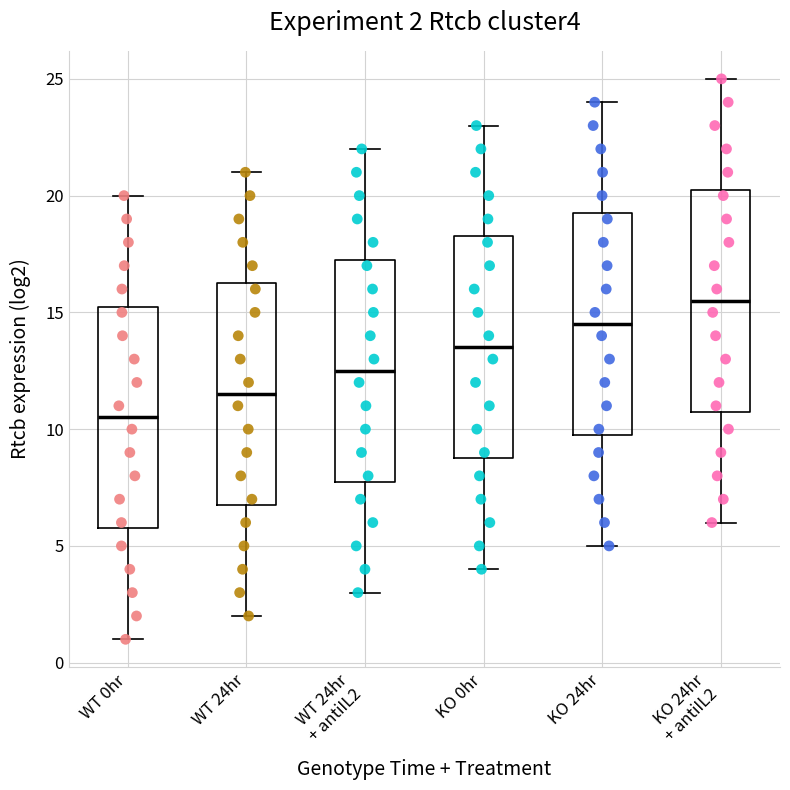

Which box's median line is the lowest?

WT 0hr